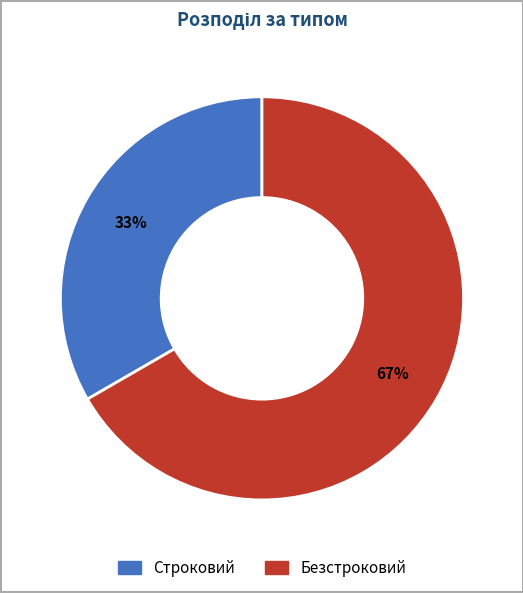

Approximately how many times larger is the value at Строковий compared to Безстроковий?

0.5